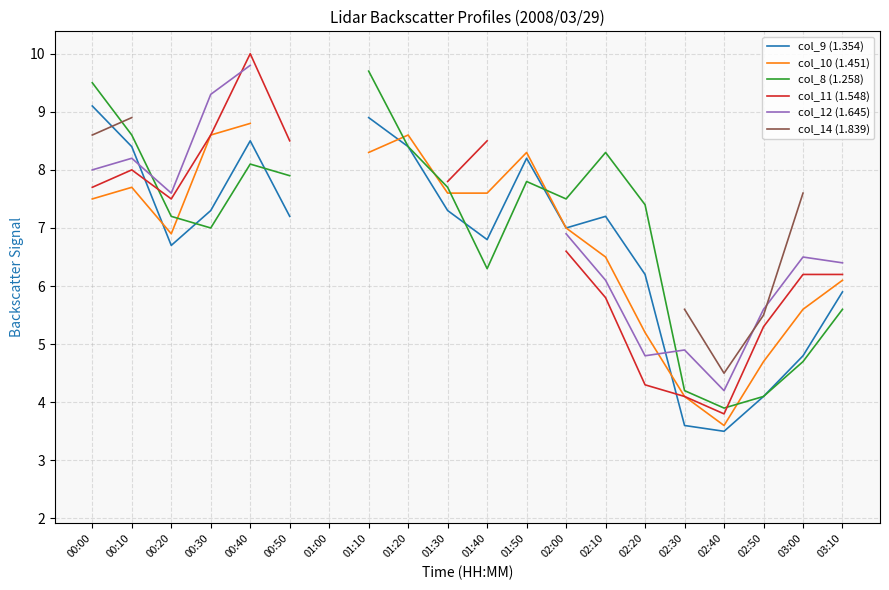

How many values in the col_9 (1.354) series exceed 7?

10